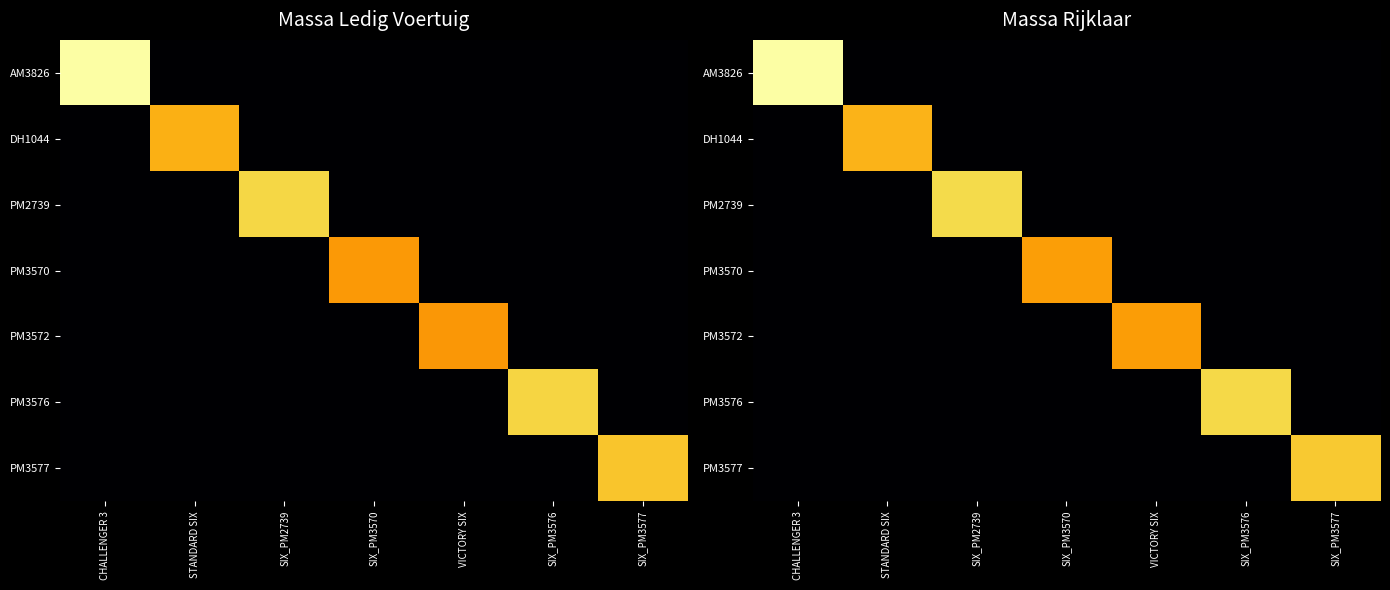

Which has a higher value, SIX_PM3570 or CHALLENGER 3?

CHALLENGER 3